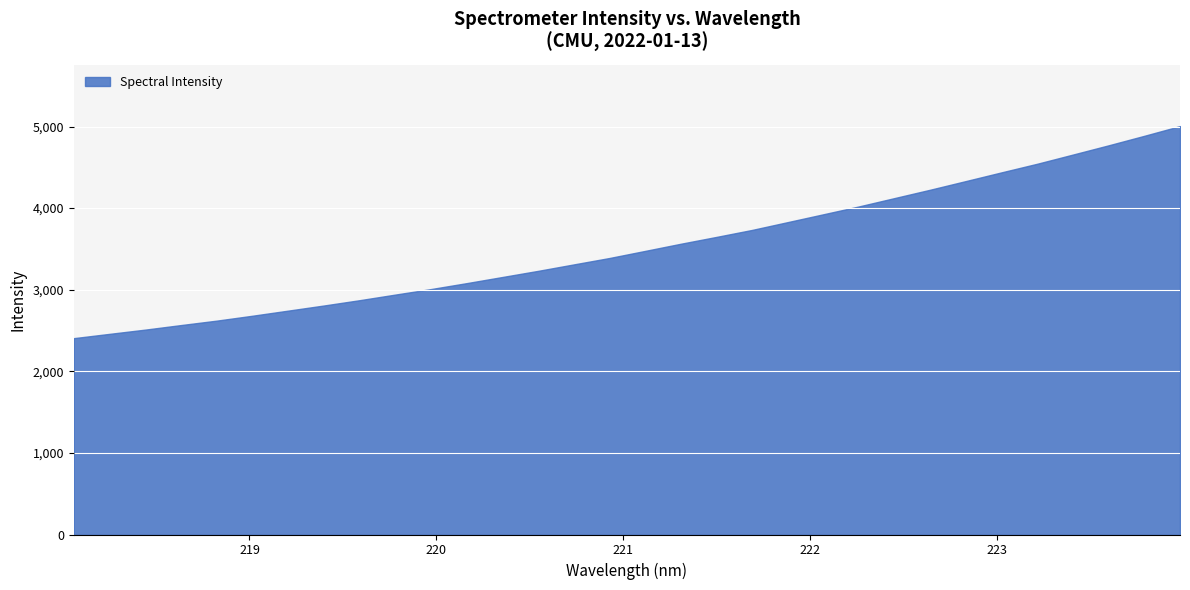

Which has a higher value, 219.3979 or 219.0156?

219.3979